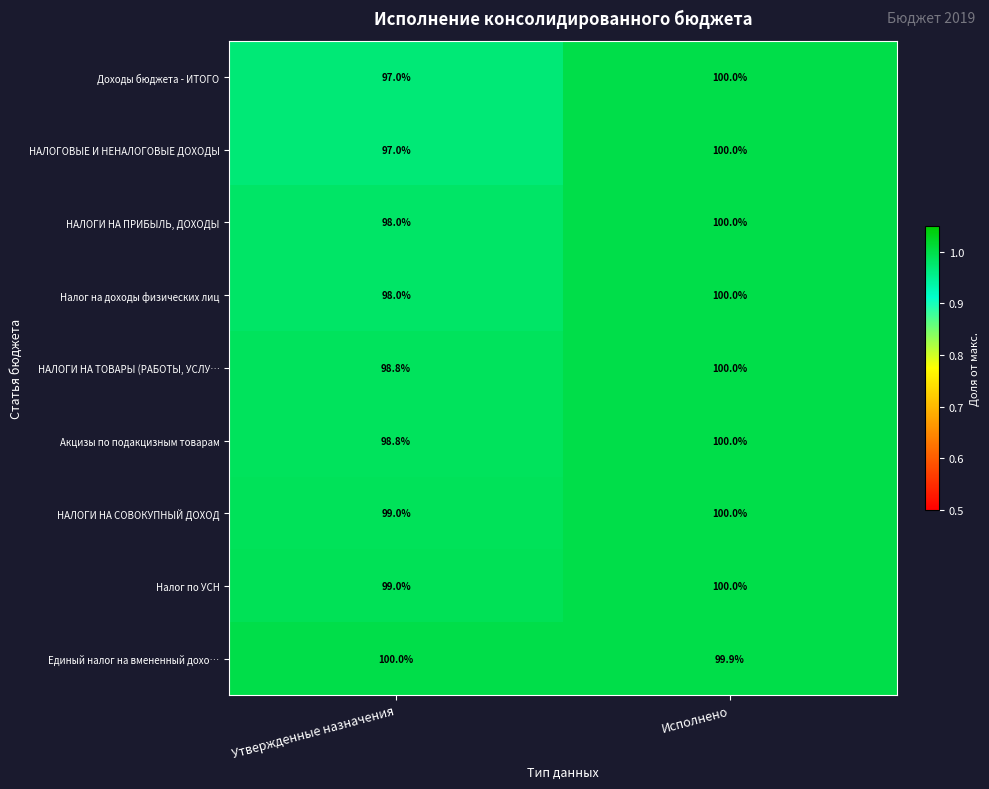

What is the minimum value shown in the chart?

97.0